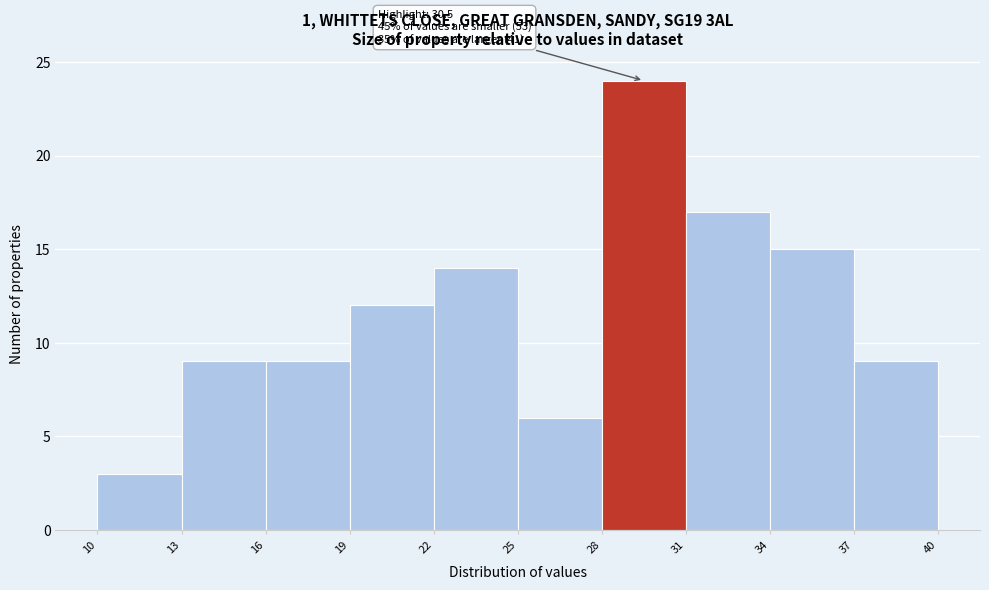

Over which range of the x-axis is the bar tallest?

28 to 31